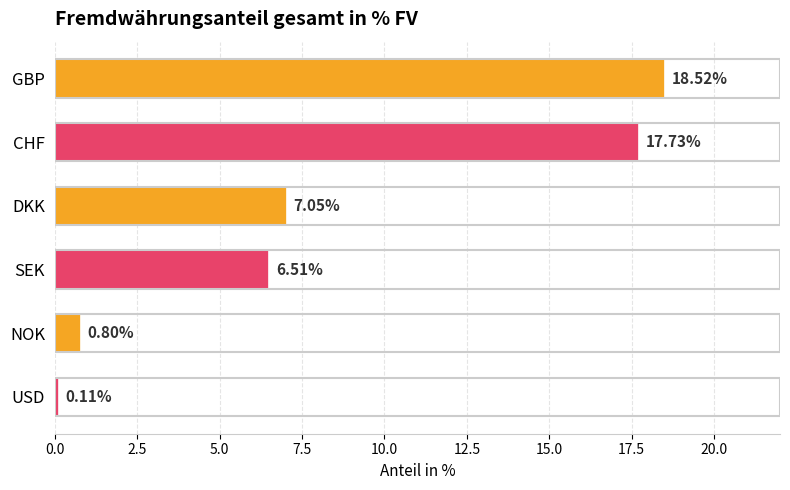

Which category has the lowest value across all series?

USD